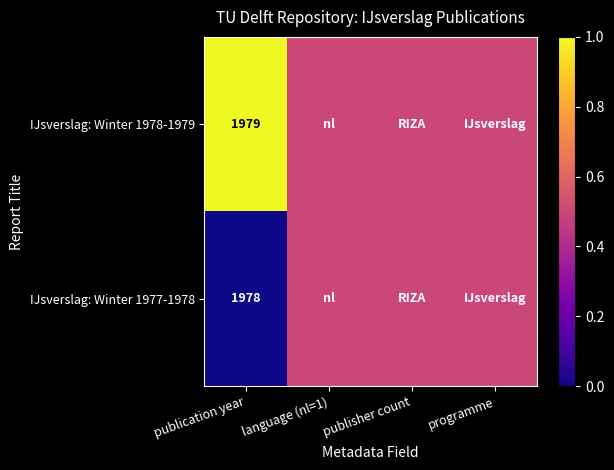

The IJsverslag: Winter 1977-1978 series shows 1978.0 at publication year. True or false?

True